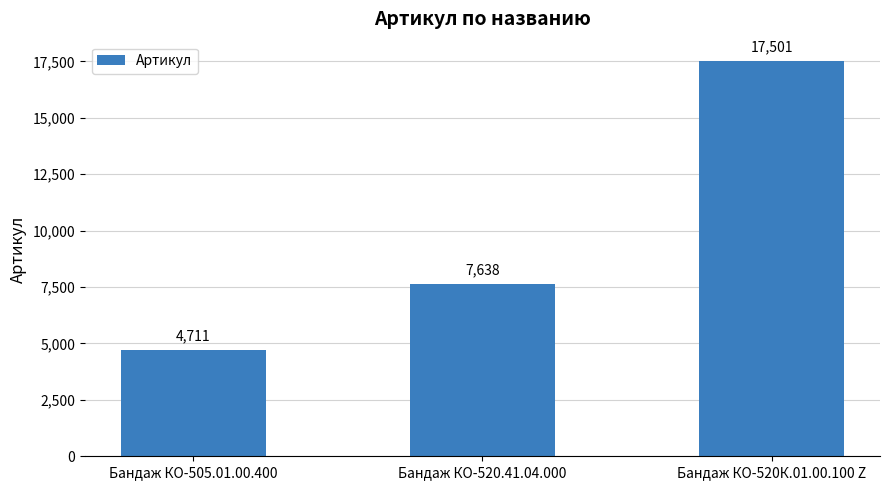

Reading left to right, transcribe all the data shown in this chart.

Бандаж КО-505.01.00.400=4711	Бандаж КО-520.41.04.000=7638	Бандаж КО-520К.01.00.100 Z=17501